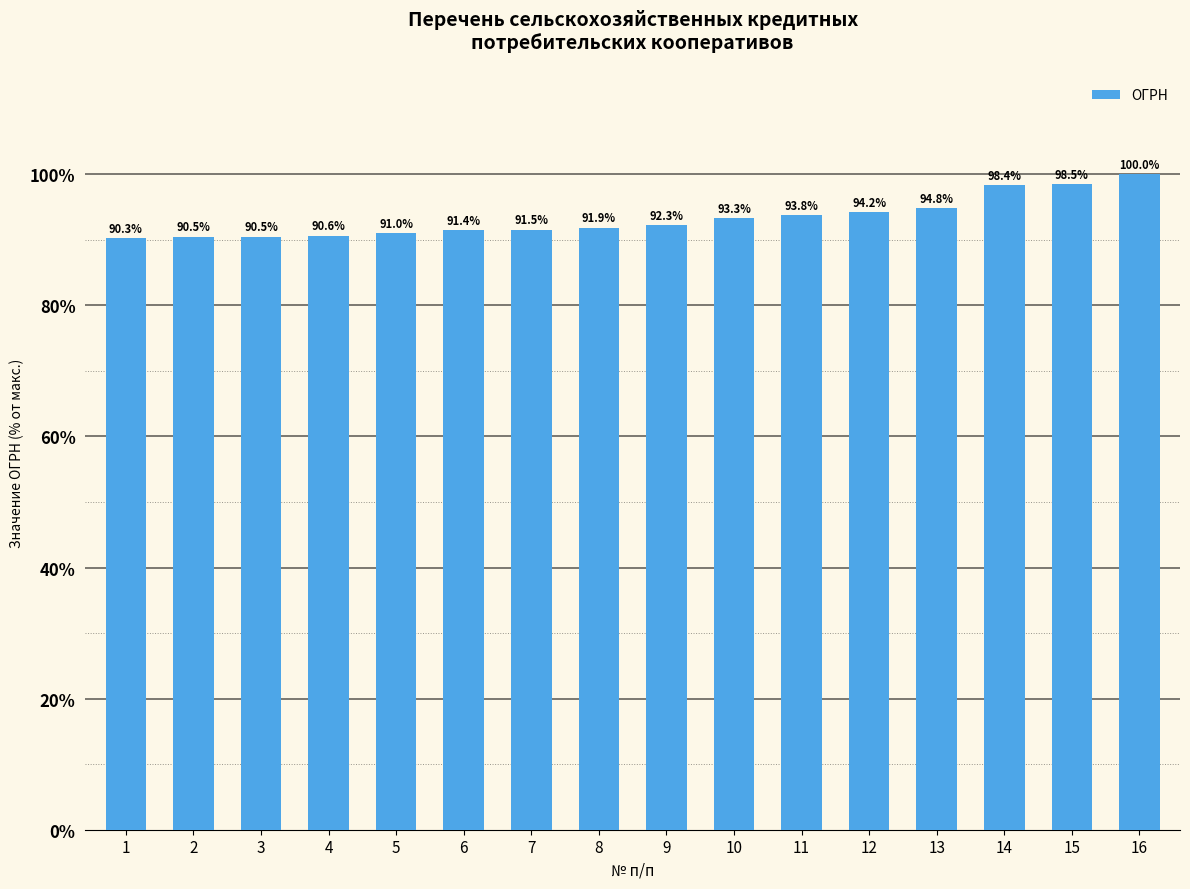

At which category does the chart reach its minimum across all series?

1